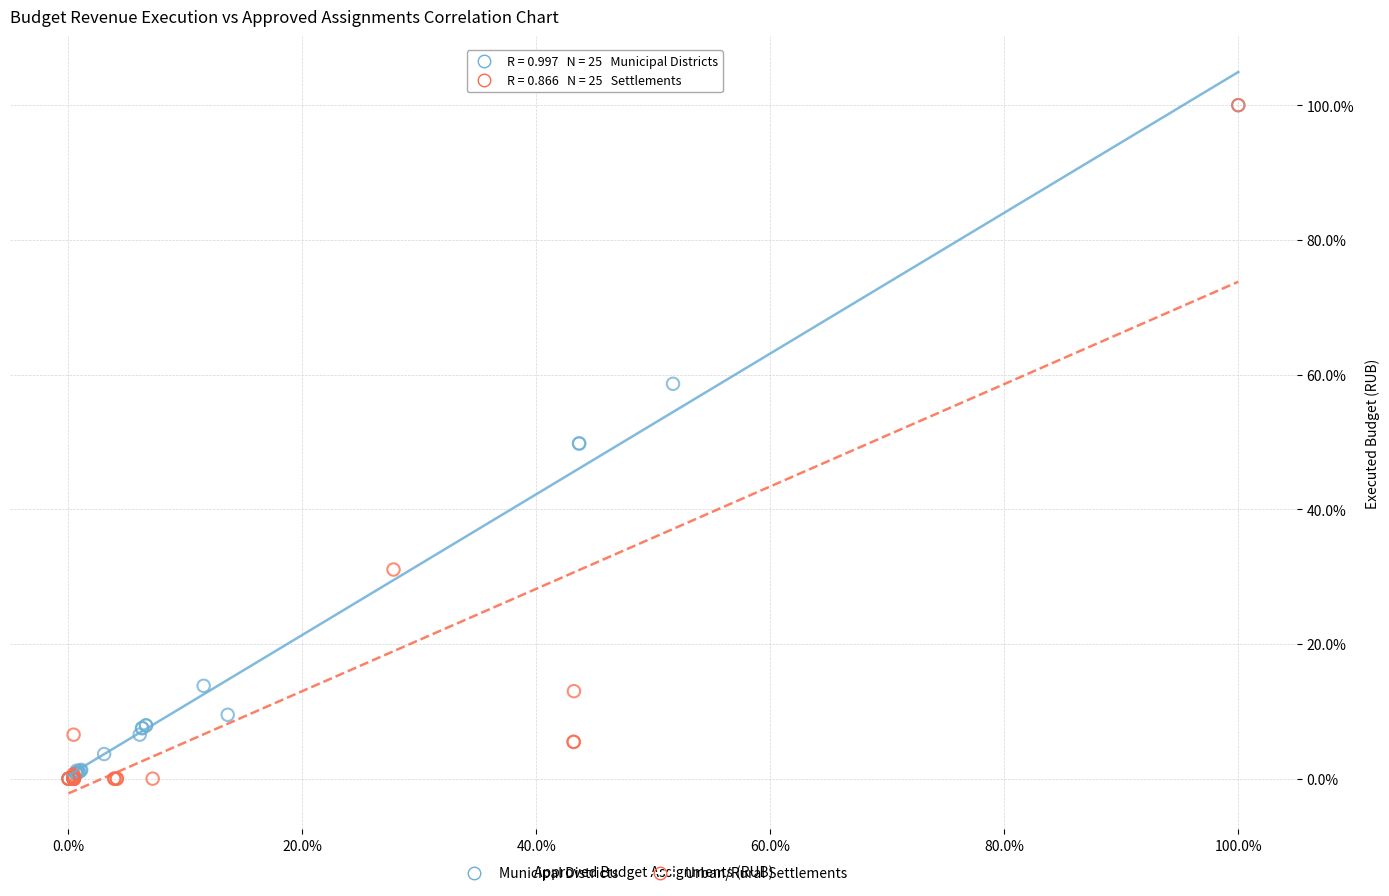

What are all the series names shown in the legend?

Municipal Districts, Urban/Rural Settlements